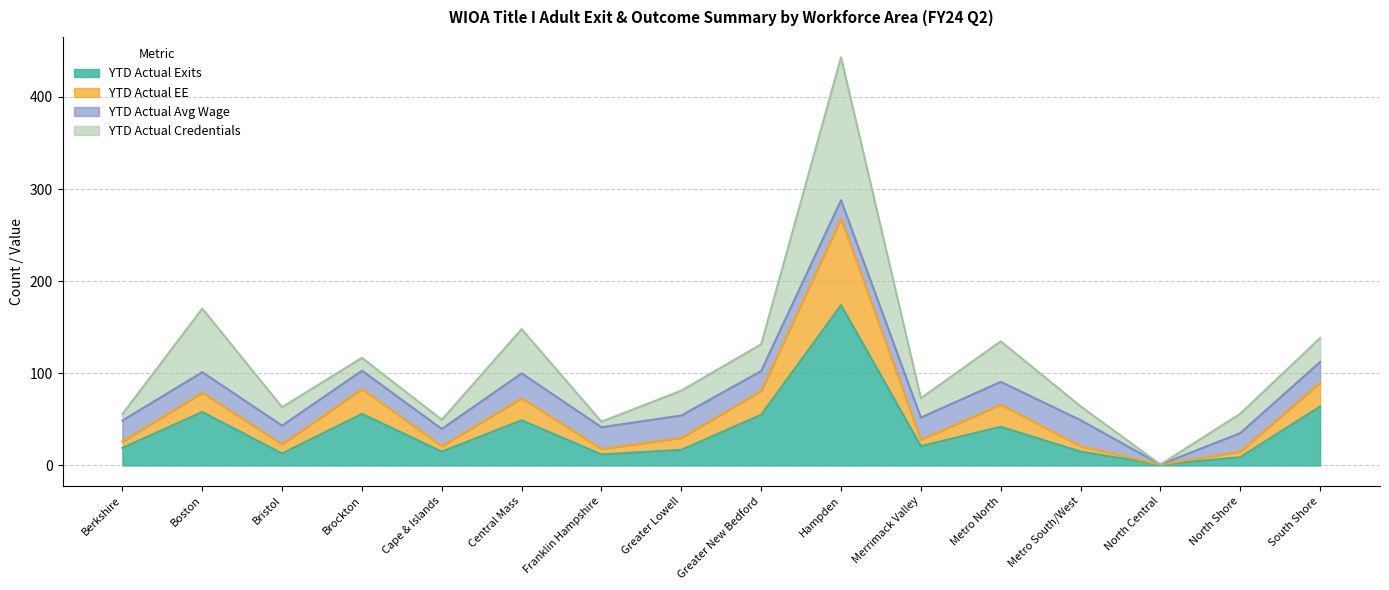

True or false: YTD Actual Exits has a value of 55.0 at Greater New Bedford.

True